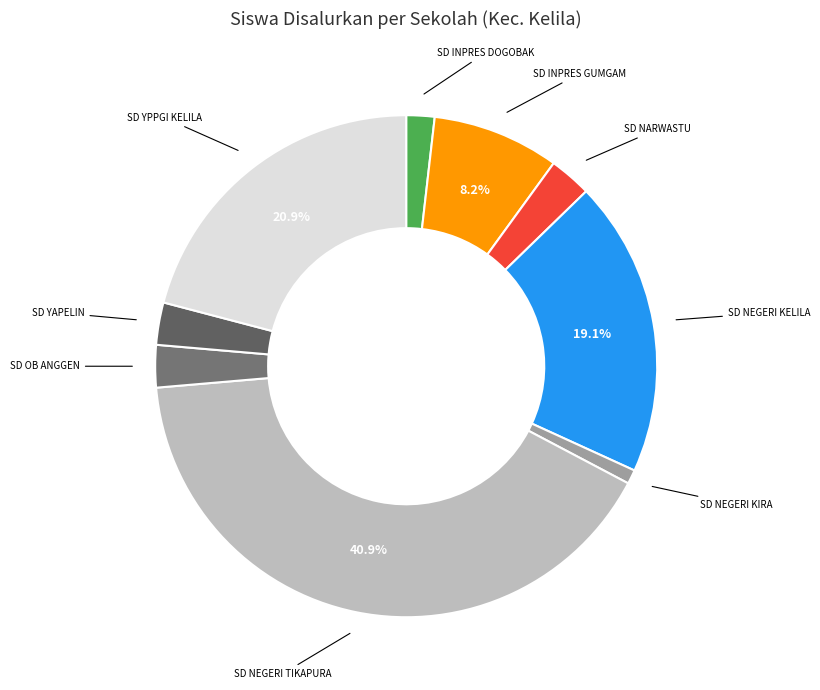

Count the number of slices in the pie.

9